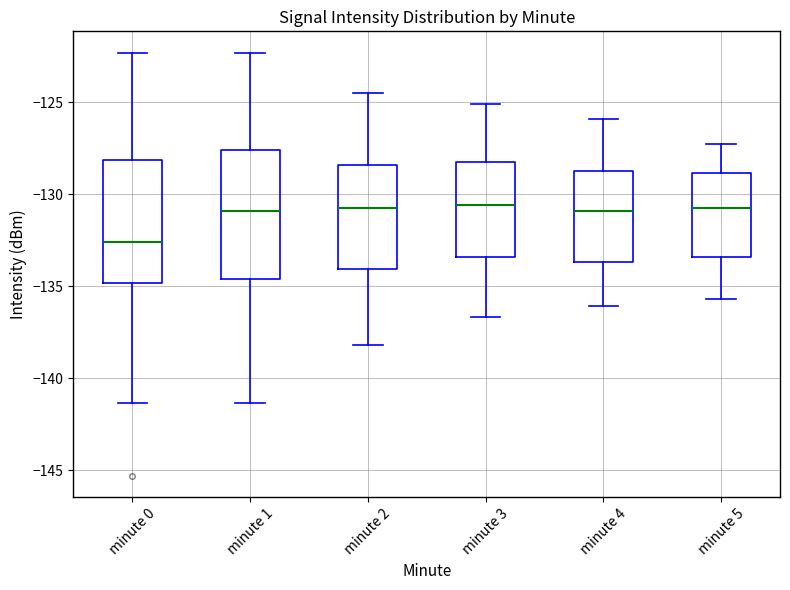

Reading left to right, transcribe this box plot: for each box, give where its median line is, the range the box spans, and where its two whiskers end, as read against the y-axis. The values are not printed on the chart, so give them approximately, as read against the axis.

minute 0: median -132.5, box -135.0 to -128.0, whiskers -141.5 to -122.5
minute 1: median -131.0, box -134.5 to -127.5, whiskers -141.5 to -122.5
minute 2: median -130.5, box -134.0 to -128.5, whiskers -138.0 to -124.5
minute 3: median -130.5, box -133.5 to -128.5, whiskers -136.5 to -125.0
minute 4: median -131.0, box -133.5 to -128.5, whiskers -136.0 to -126.0
minute 5: median -130.5, box -133.5 to -129.0, whiskers -135.5 to -127.5